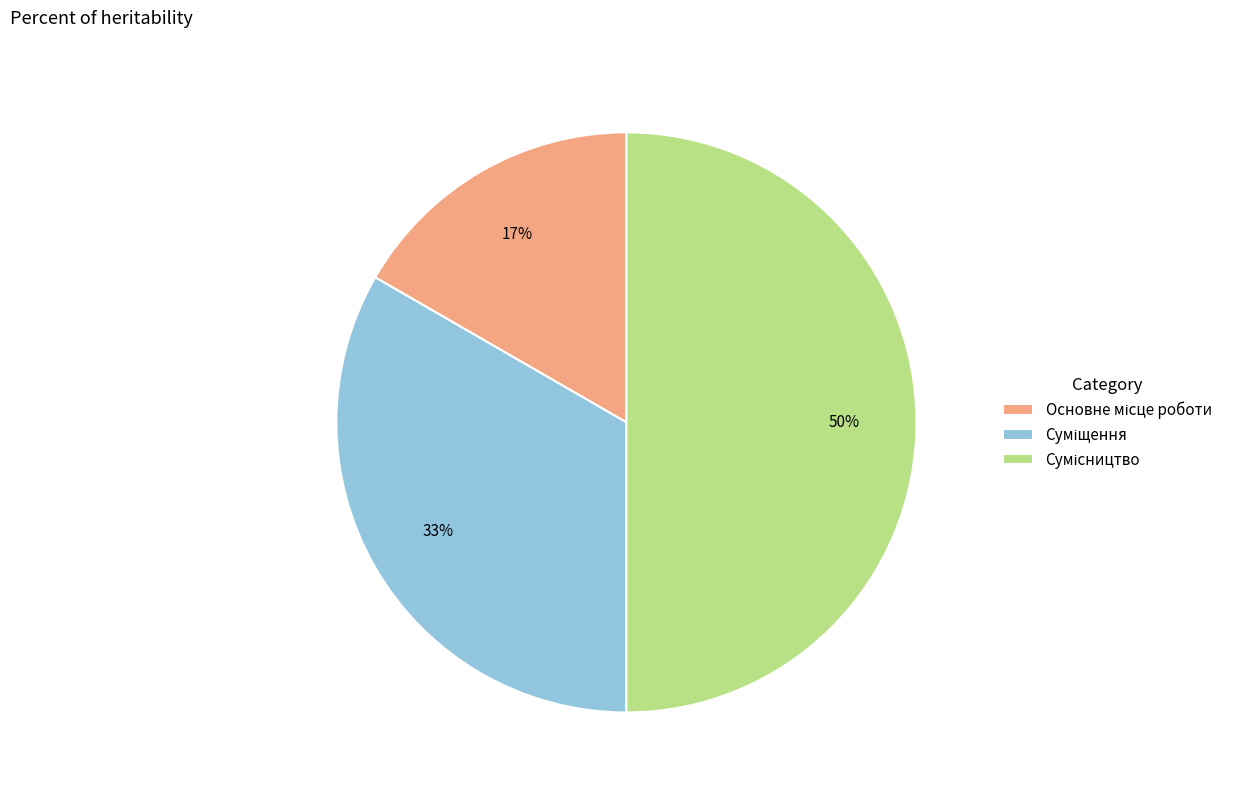

To the nearest percent, what is the average slice percentage?

33%